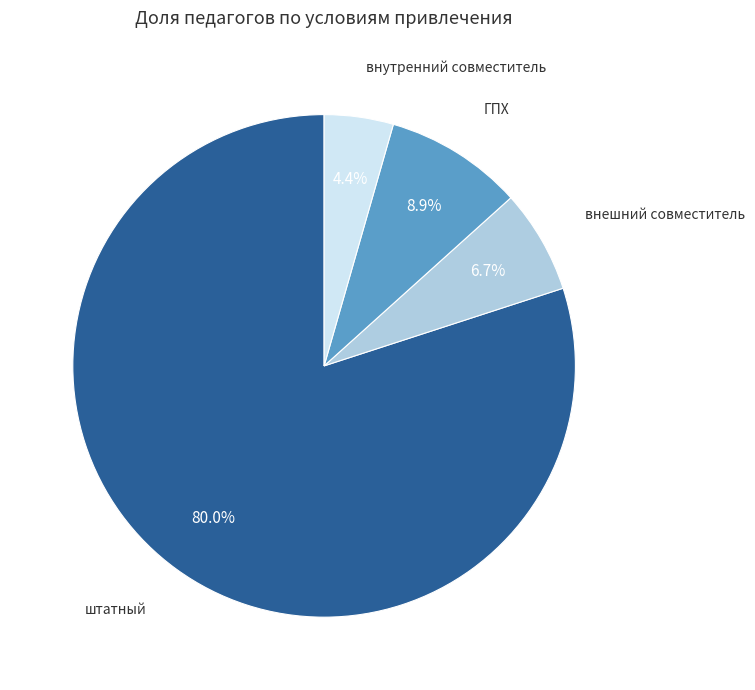

The ГПХ slice represents 23% of the pie. True or false?

False